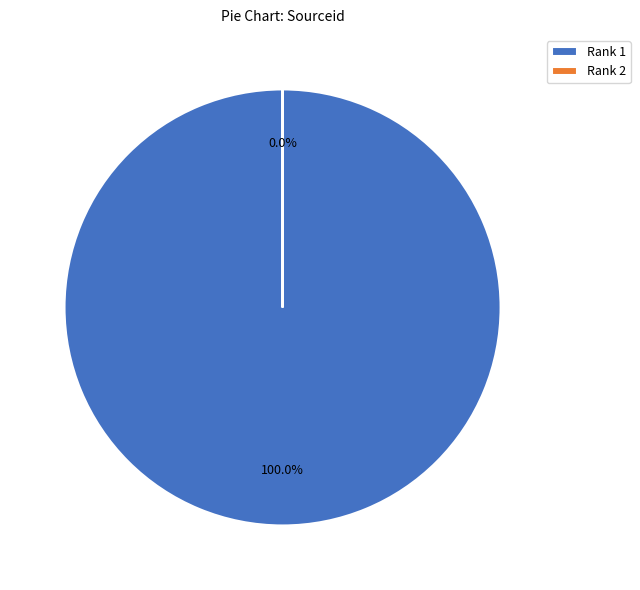

To the nearest percent, what is the average slice percentage?

50%